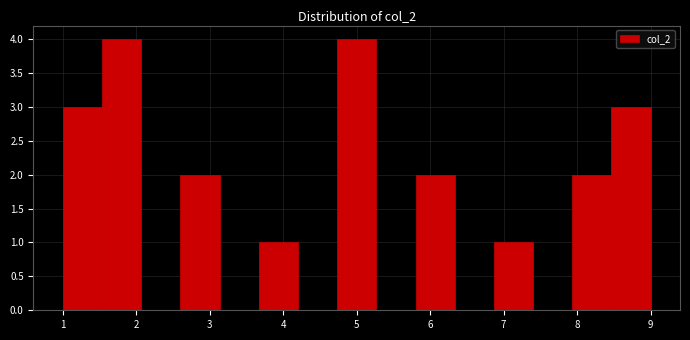

Reading left to right, list every bar in this chart as the range it spans on the x-axis followed by its height. Neither the bar edges nor the heights are printed on the chart, so give them approximately, as read against the axes.

1.0 to 1.5: 3
1.5 to 2.1: 4
2.1 to 2.6: 0
2.6 to 3.1: 2
3.1 to 3.7: 0
3.7 to 4.2: 1
4.2 to 4.7: 0
4.7 to 5.3: 4
5.3 to 5.8: 0
5.8 to 6.3: 2
6.3 to 6.9: 0
6.9 to 7.4: 1
7.4 to 7.9: 0
7.9 to 8.5: 2
8.5 to 9.0: 3